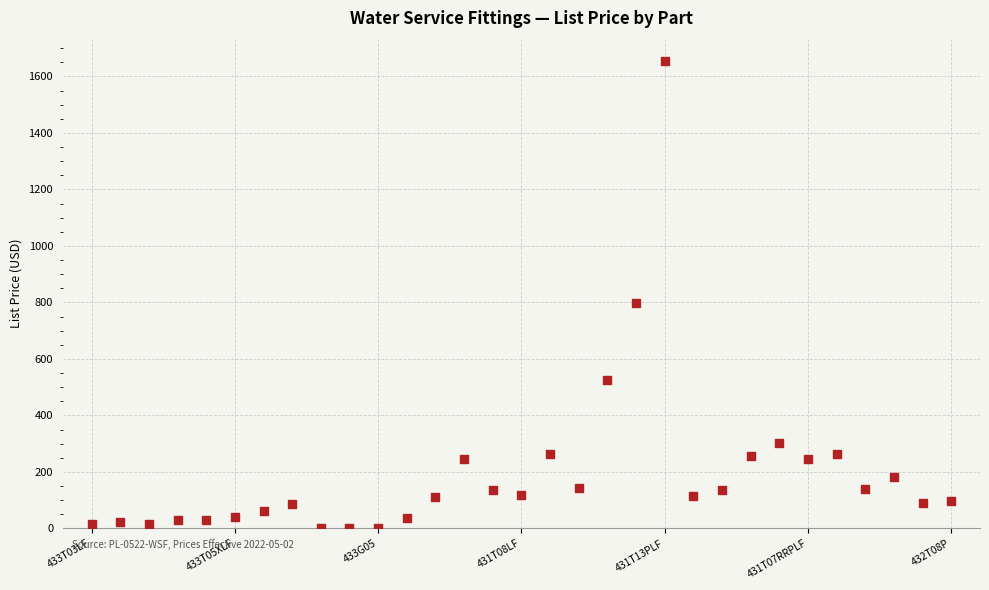

What is the range of Y values (max minus min)?

1653.1